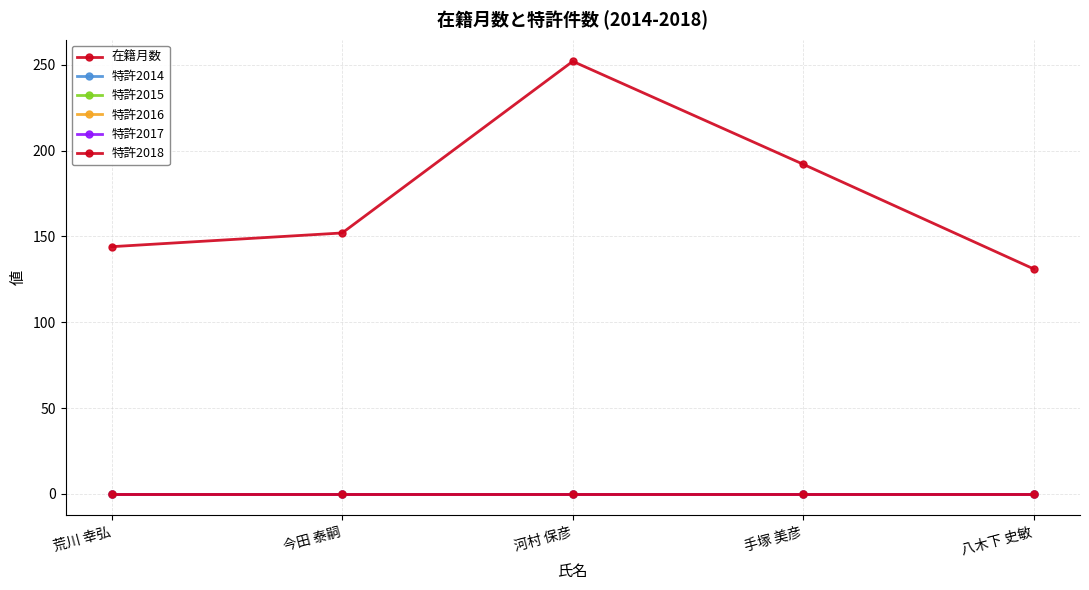

Reading left to right, transcribe all the data shown in this chart.

在籍月数: 144	152	252	192	131
特許2014: 0	0	0	0	0
特許2015: 0	0	0	0	0
特許2016: 0	0	0	0	0
特許2017: 0	0	0	0	0
特許2018: 0	0	0	0	0